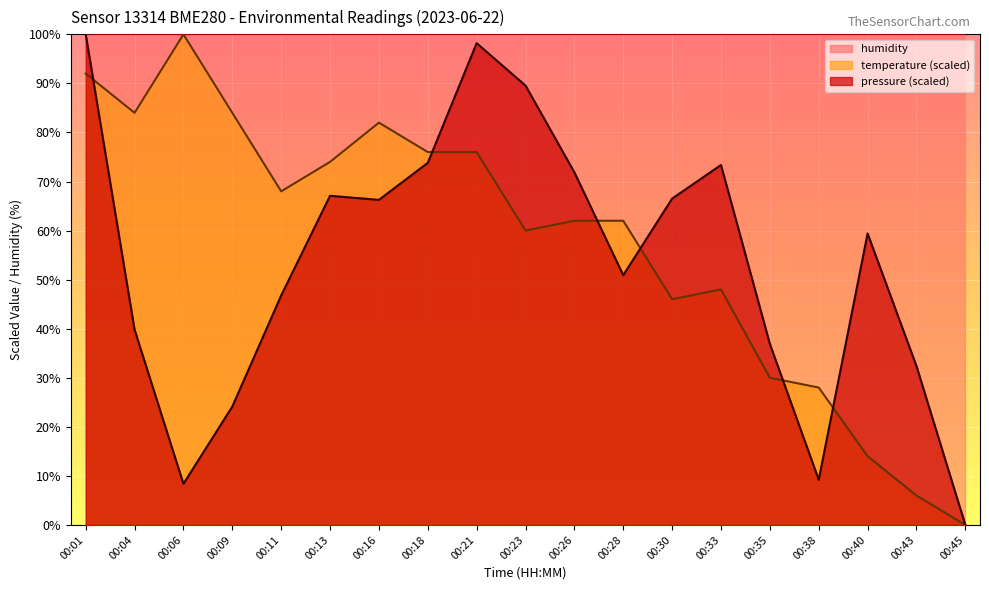

Is it true that temperature equals 57.7 at 00:45?

False